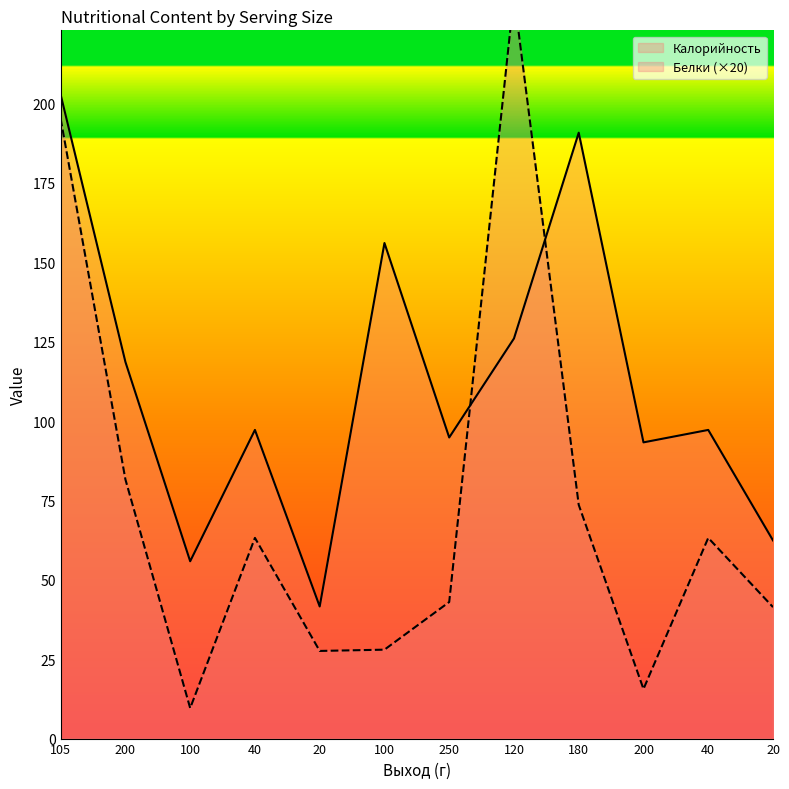

Which series ends up on top after the final intersection of Калорийность and Белки?

Калорийность